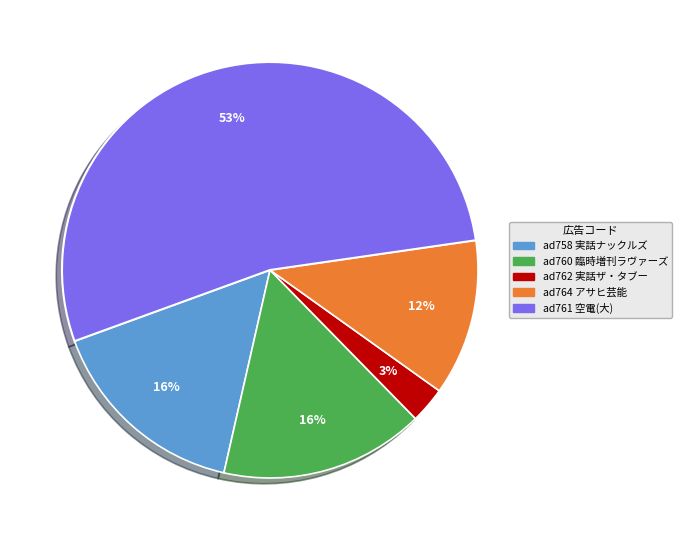

Does any single category account for the majority?

Yes